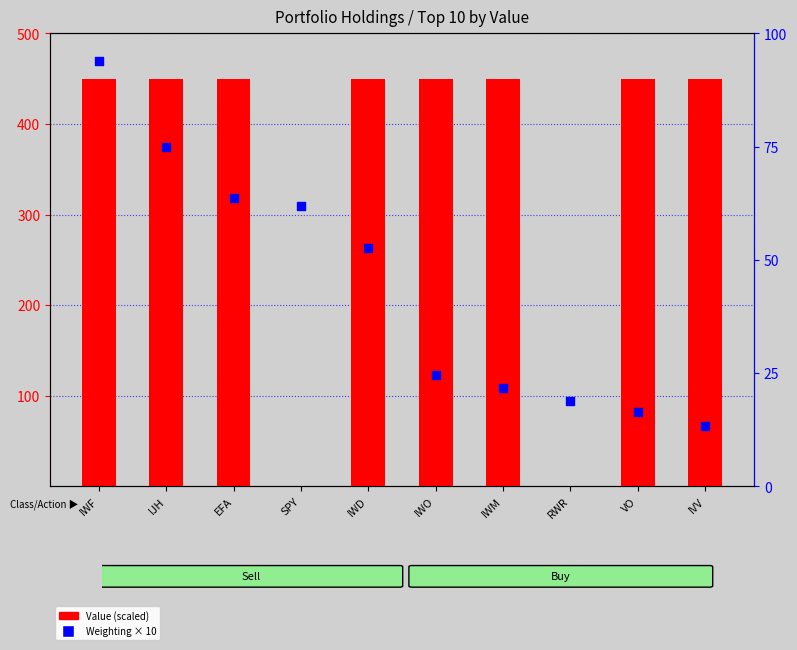

Is the value of Weighting × 10 at IWO greater than the value of Value (scaled) at IJH?

No